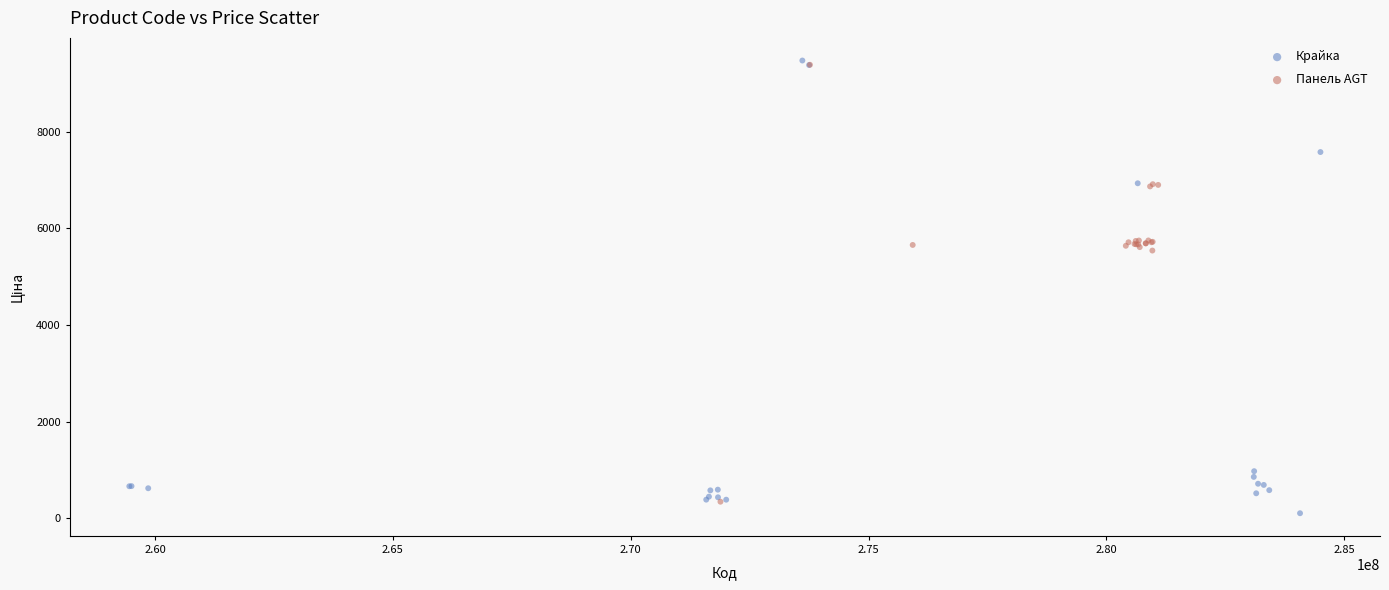

Which series reaches the minimum Y coordinate?

Крайка